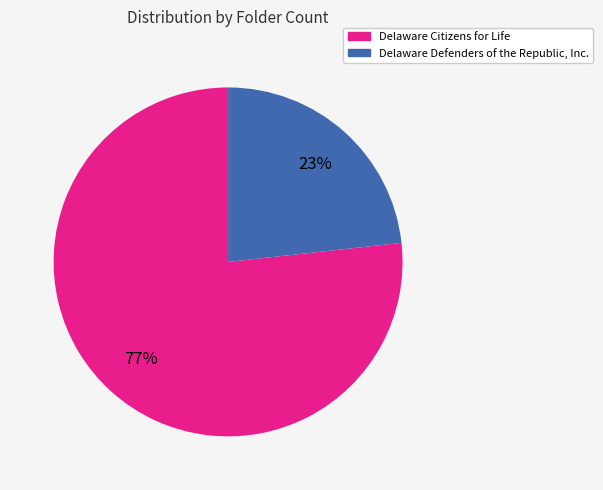

How many slices are in this pie chart?

2